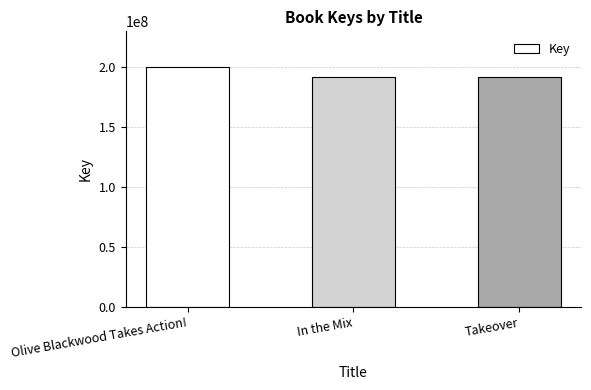

Approximately how many times larger is the value at In the Mix compared to Olive Blackwood Takes Action!?

1.0